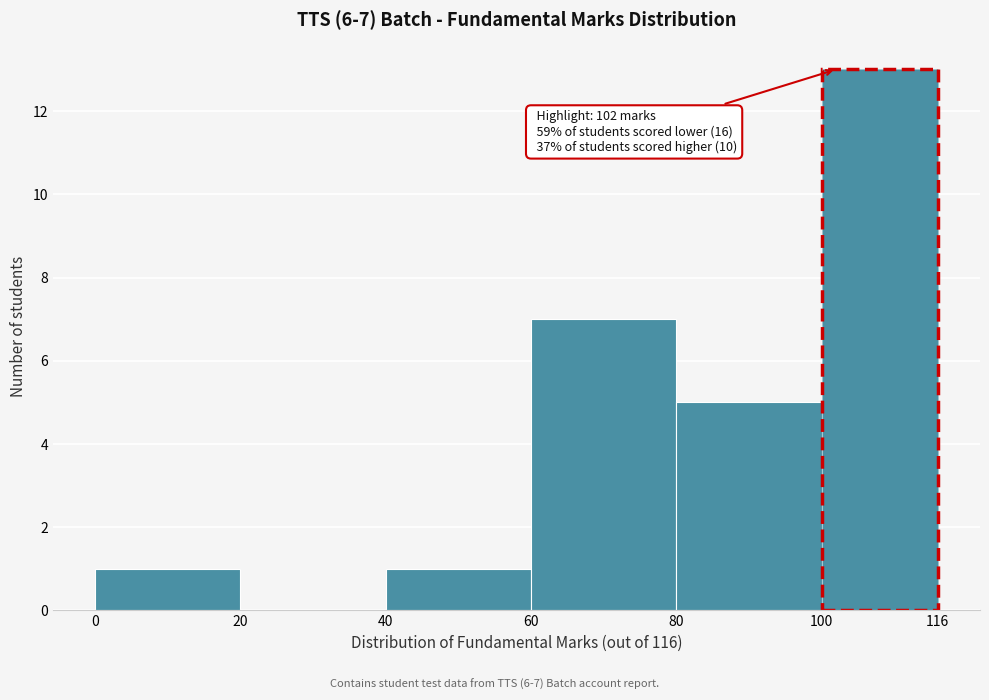

Over which range of the x-axis is the bar tallest?

100 to 116